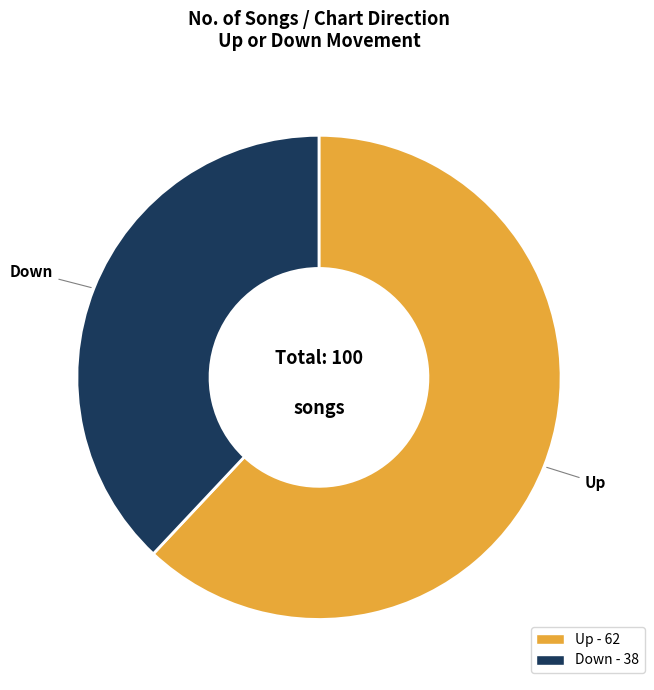

How many segments does this pie chart have?

2